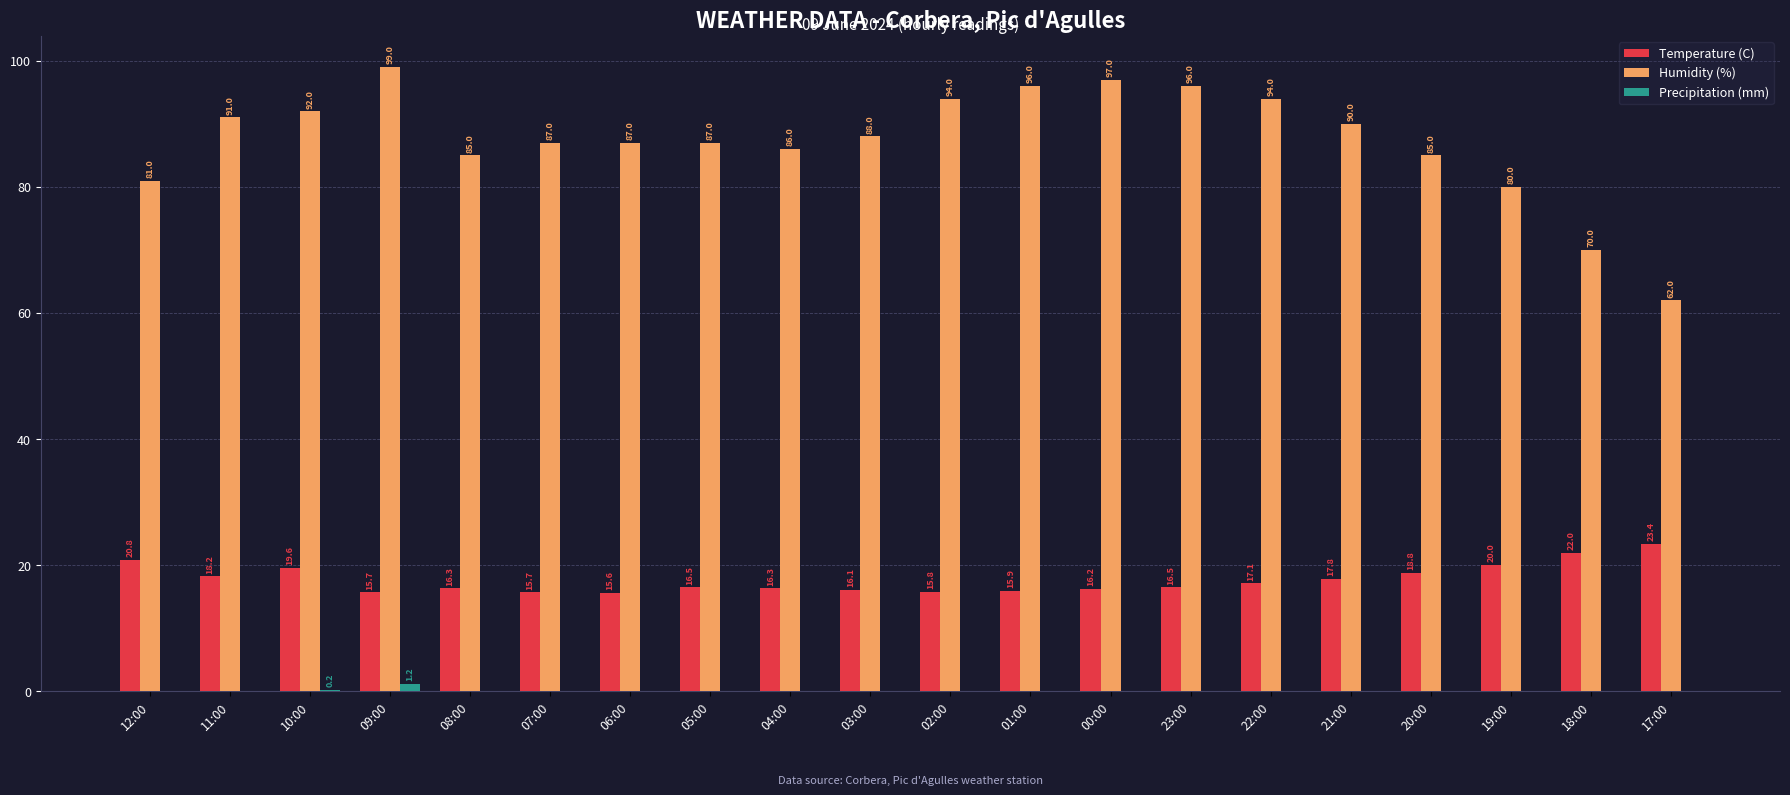

What is the maximum value shown in the chart?

99.0